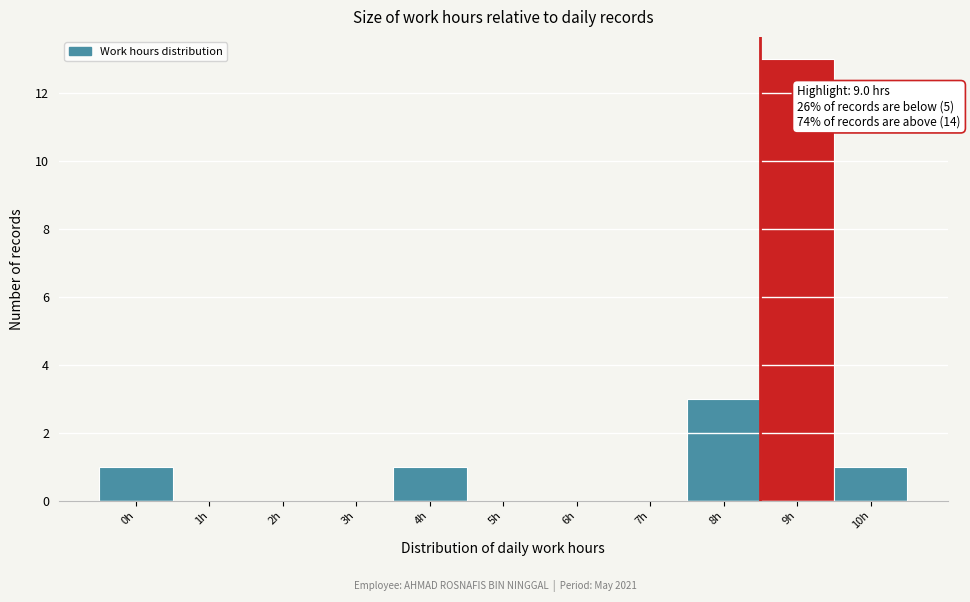

Reading right to left, what are all the values shown in this chart?

10h=1	9h=13	8h=3	7h=0	6h=0	5h=0	4h=1	3h=0	2h=0	1h=0	0h=1